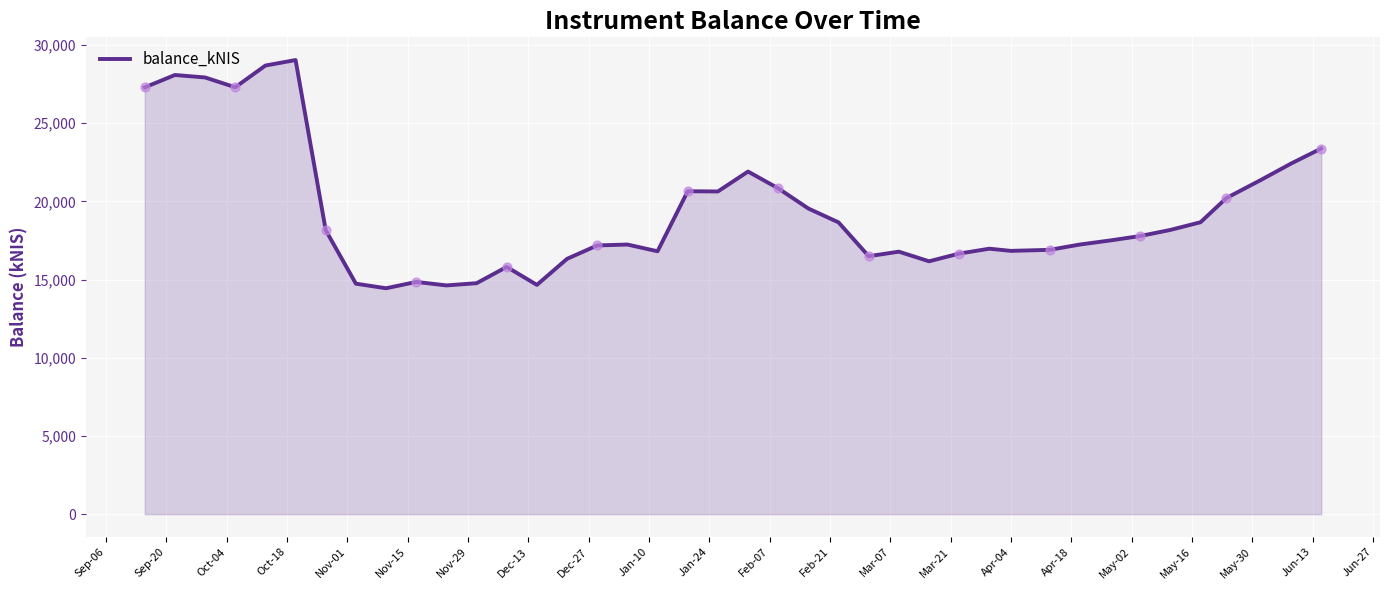

What is the greatest value displayed?

29032.4